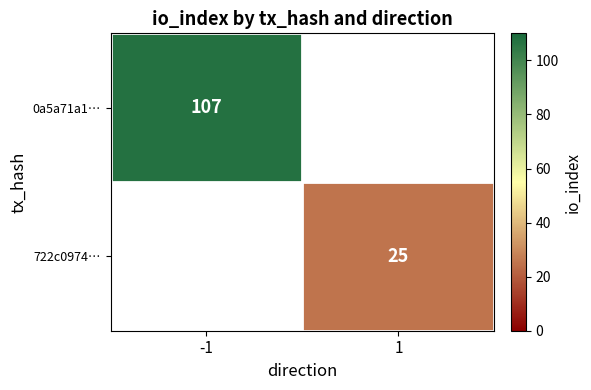

The value of 722c0974… at 1 is 25. True or false?

True